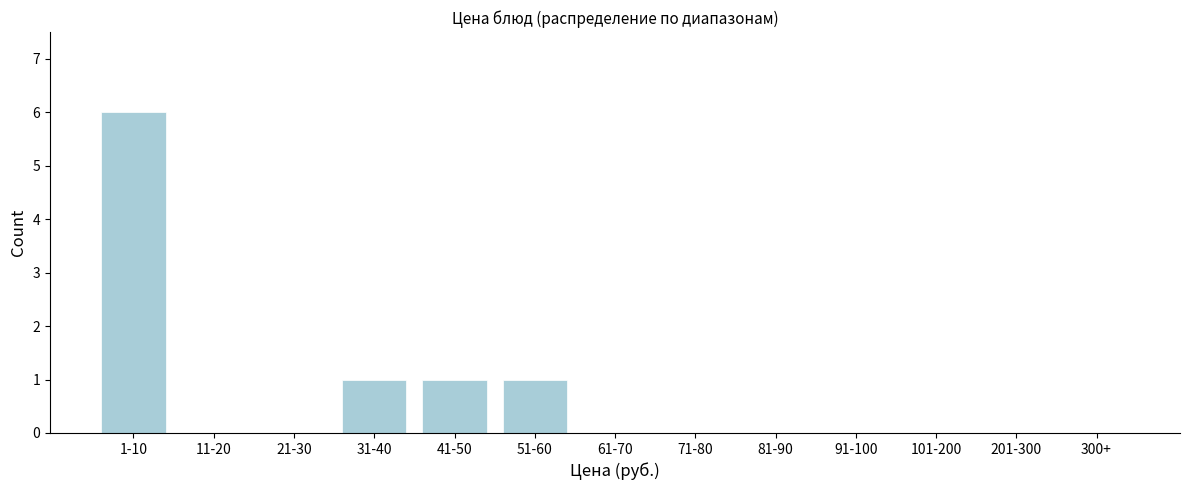

Reading left to right, extract all data points from this chart.

1-10=6	11-20=0	21-30=0	31-40=1	41-50=1	51-60=1	61-70=0	71-80=0	81-90=0	91-100=0	101-200=0	201-300=0	300+=0